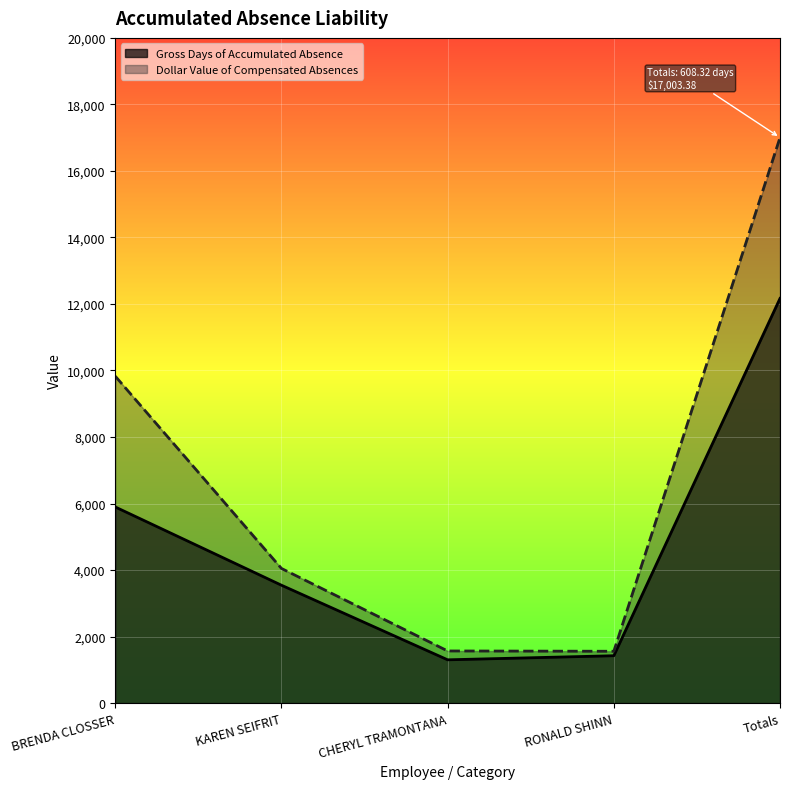

True or false: Dollar Value of Compensated Absences has more than 1 interior local peaks.

False